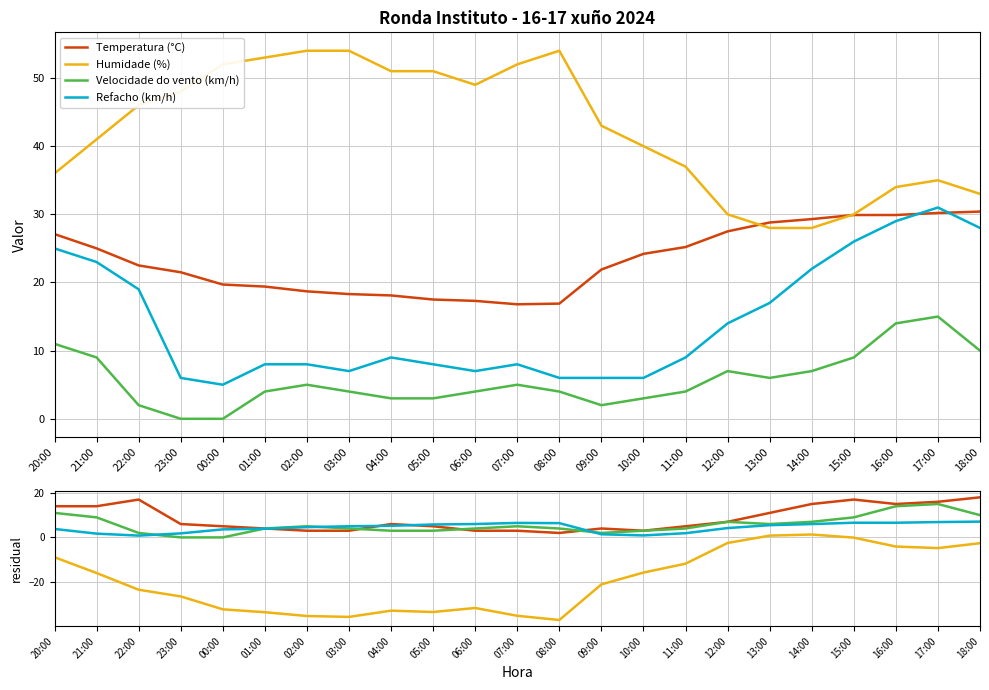

List the labels in order of Refacho (km/h) value, largest first.

17:00, 16:00, 18:00, 15:00, 20:00, 21:00, 14:00, 22:00, 13:00, 12:00, 04:00, 11:00, 01:00, 02:00, 05:00, 07:00, 03:00, 06:00, 23:00, 08:00, 09:00, 10:00, 00:00